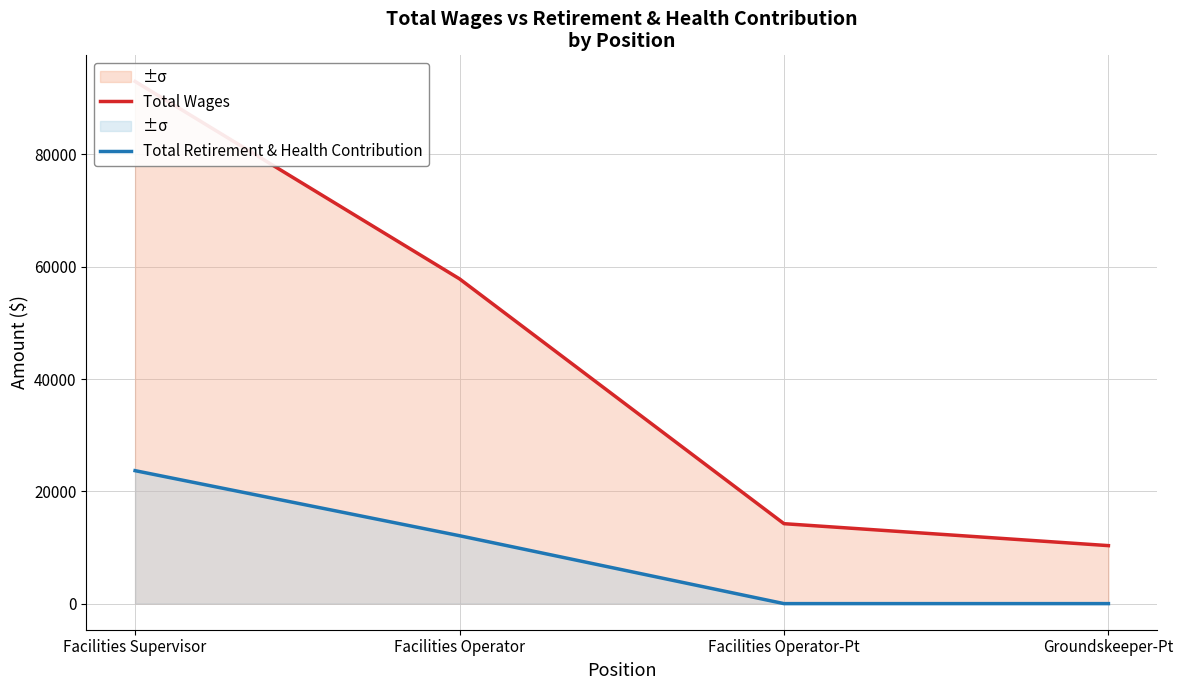

What is the difference between the maximum and second lowest values in the Total Wages series?

78760